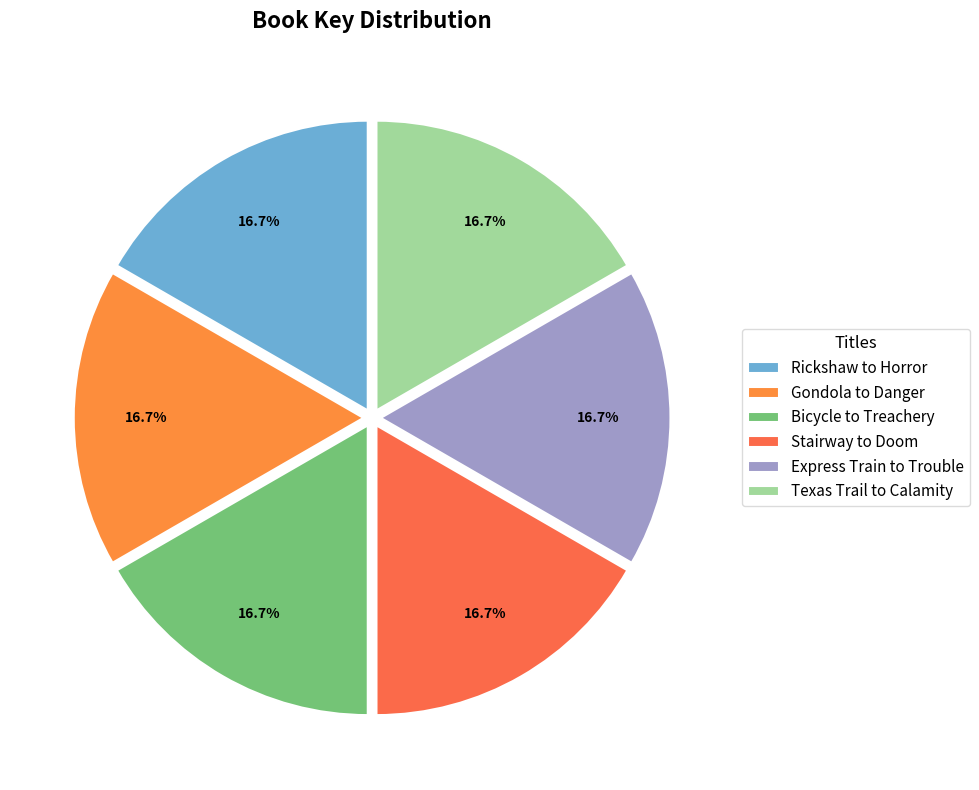

What percentage is NOT represented by Stairway to Doom?

83.3%